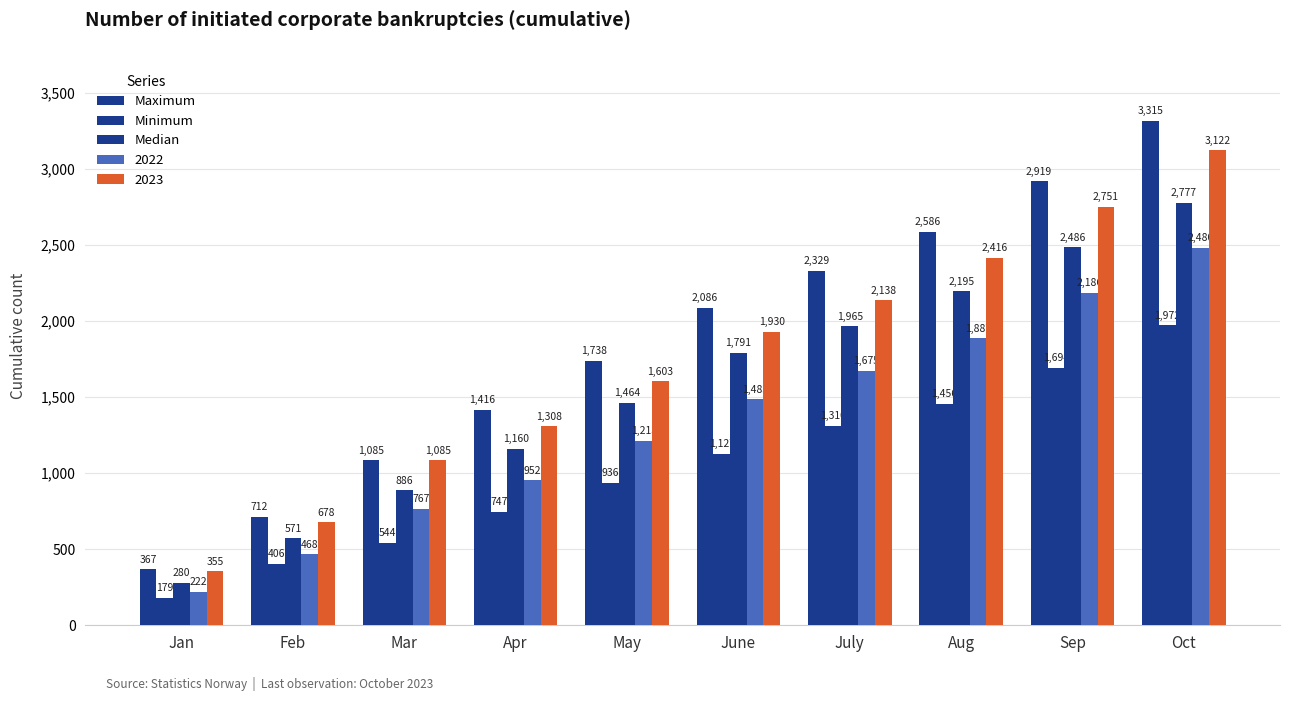

Where does the Maximum series first go above 2086?

July